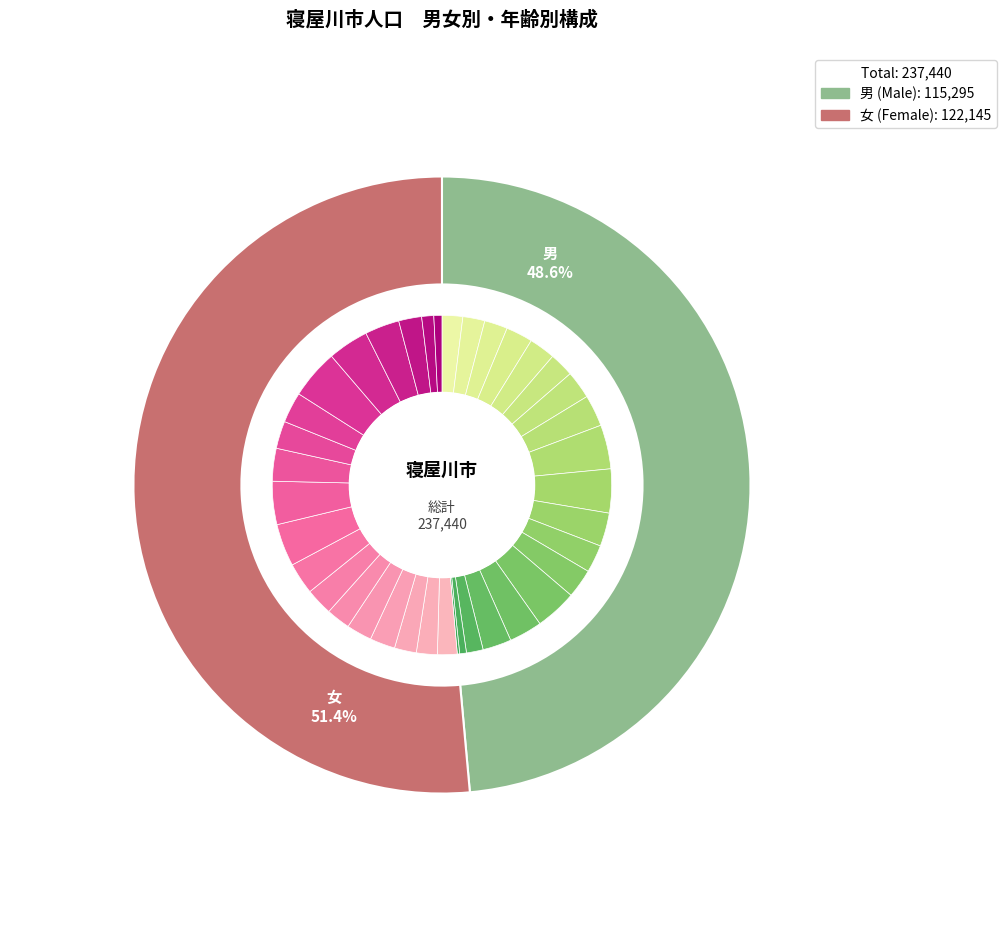

How many slices are in this pie chart?

2